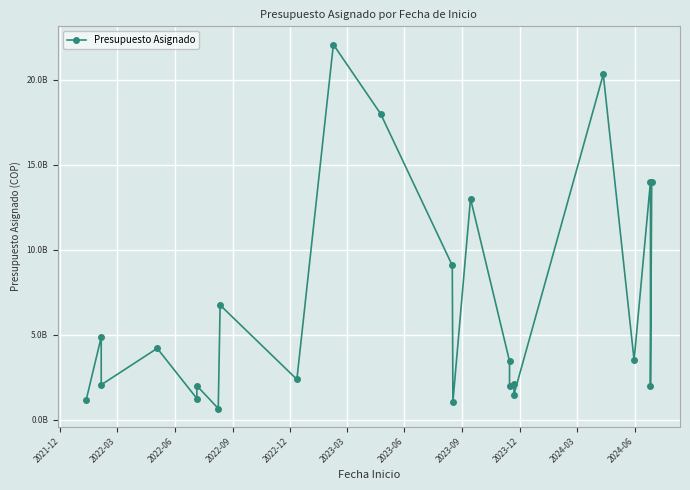

How many lines are shown in the chart?

1